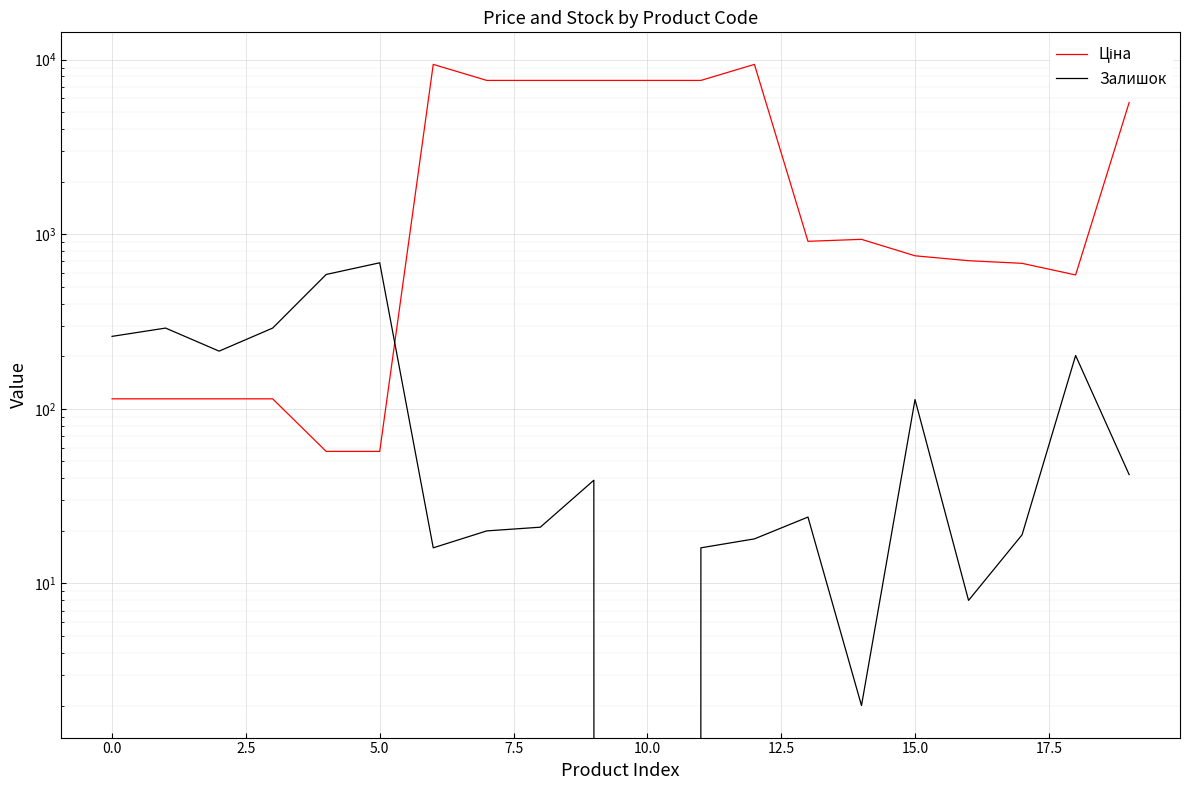

Which series has the largest total across all categories?

Ціна